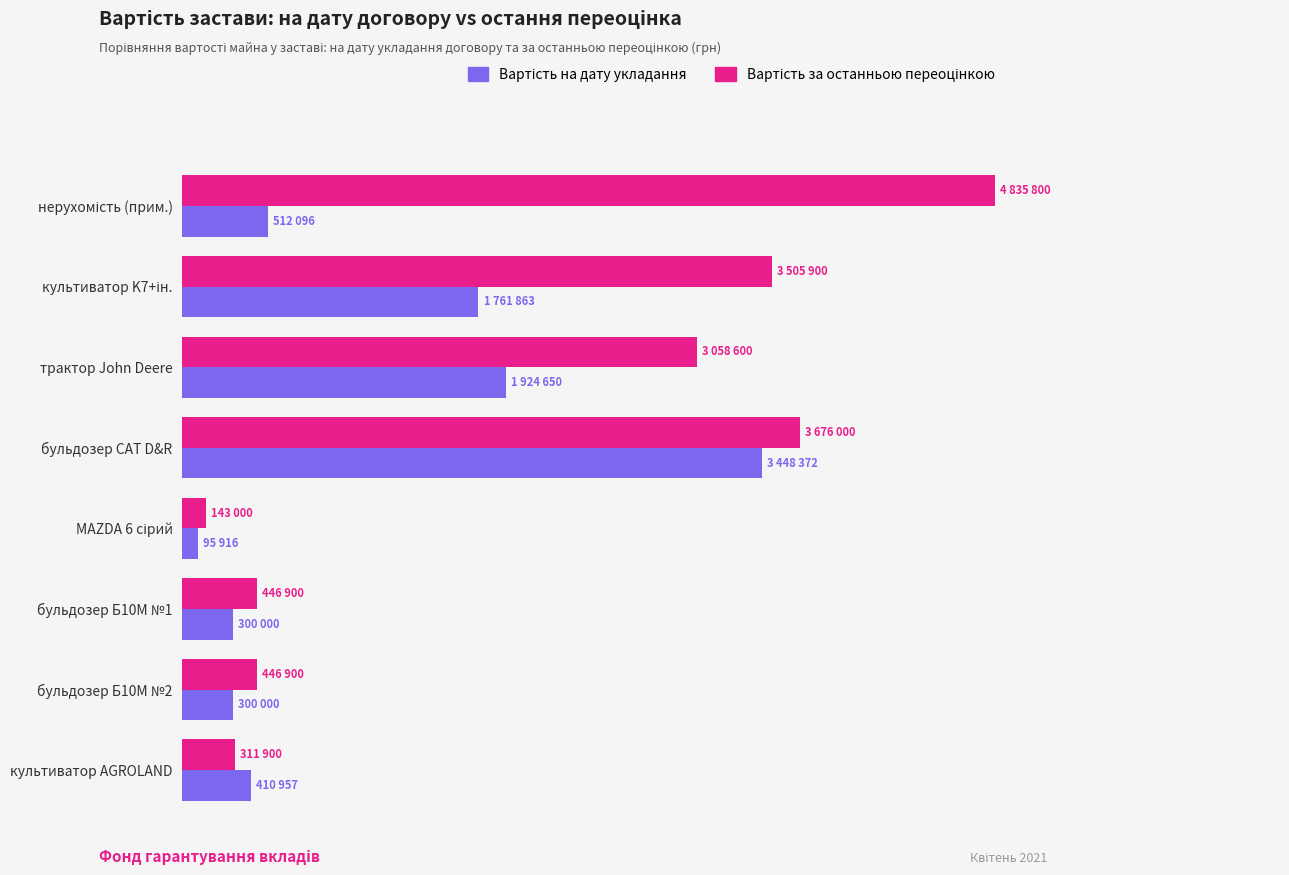

How many bars are there in each group?

2